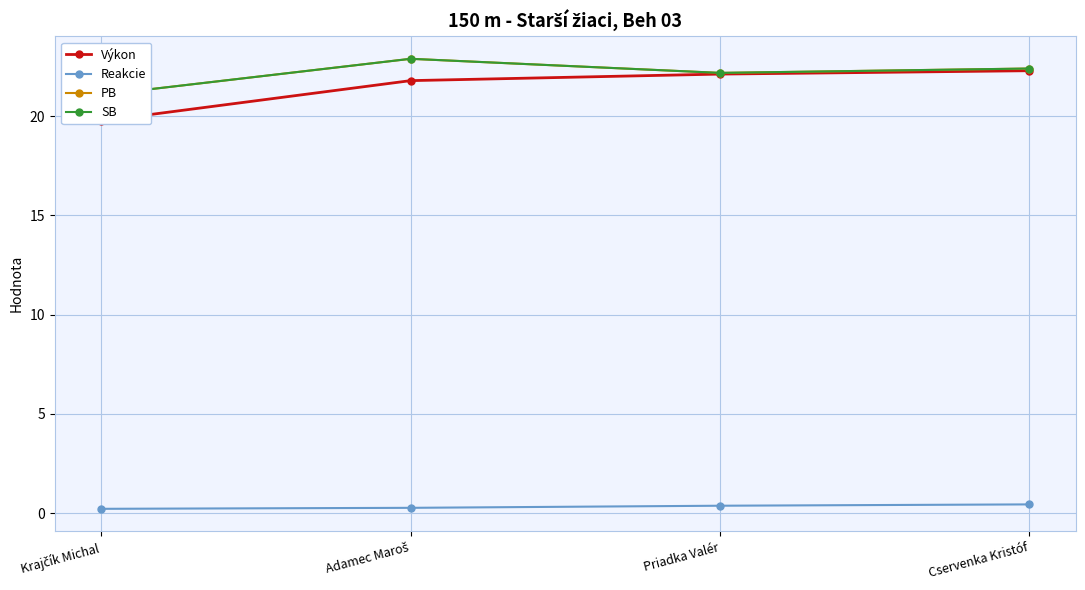

How many categories are shown in the chart?

4